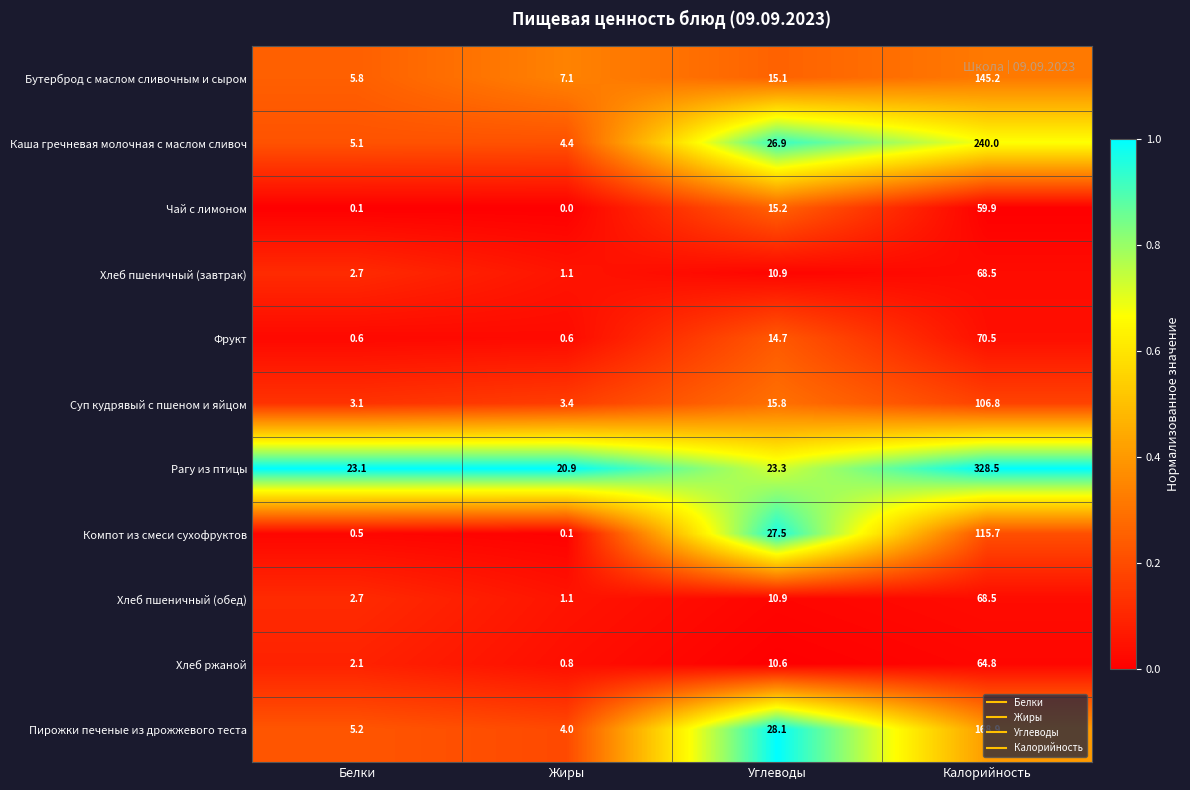

At which label does Хлеб пшеничный (обед) reach its minimum?

Жиры